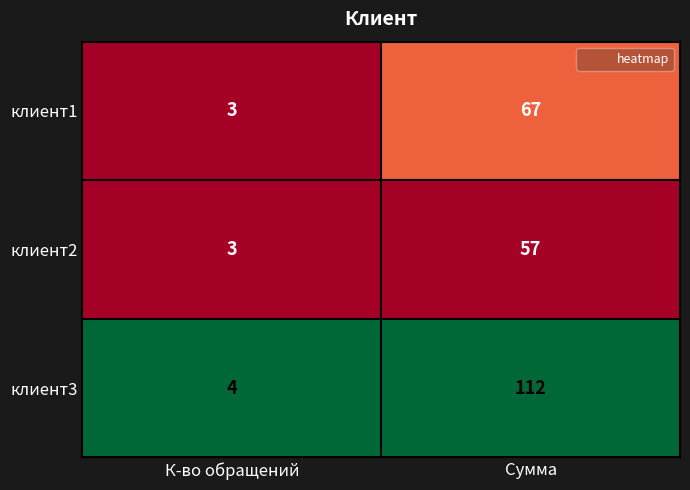

What is the approximate value of клиент1 at Сумма?

67